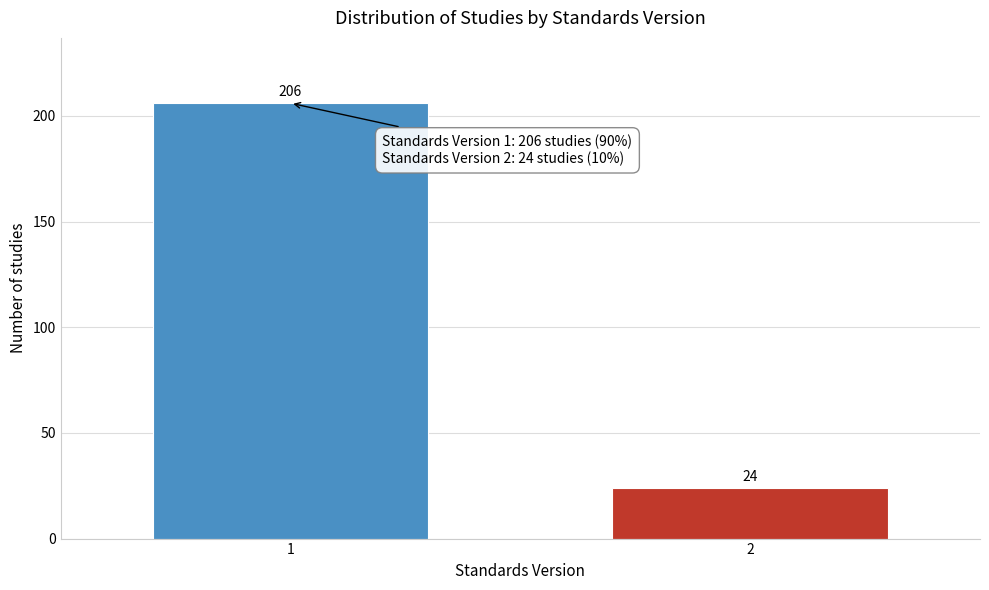

Reading left to right, extract all data points from this chart.

206	24